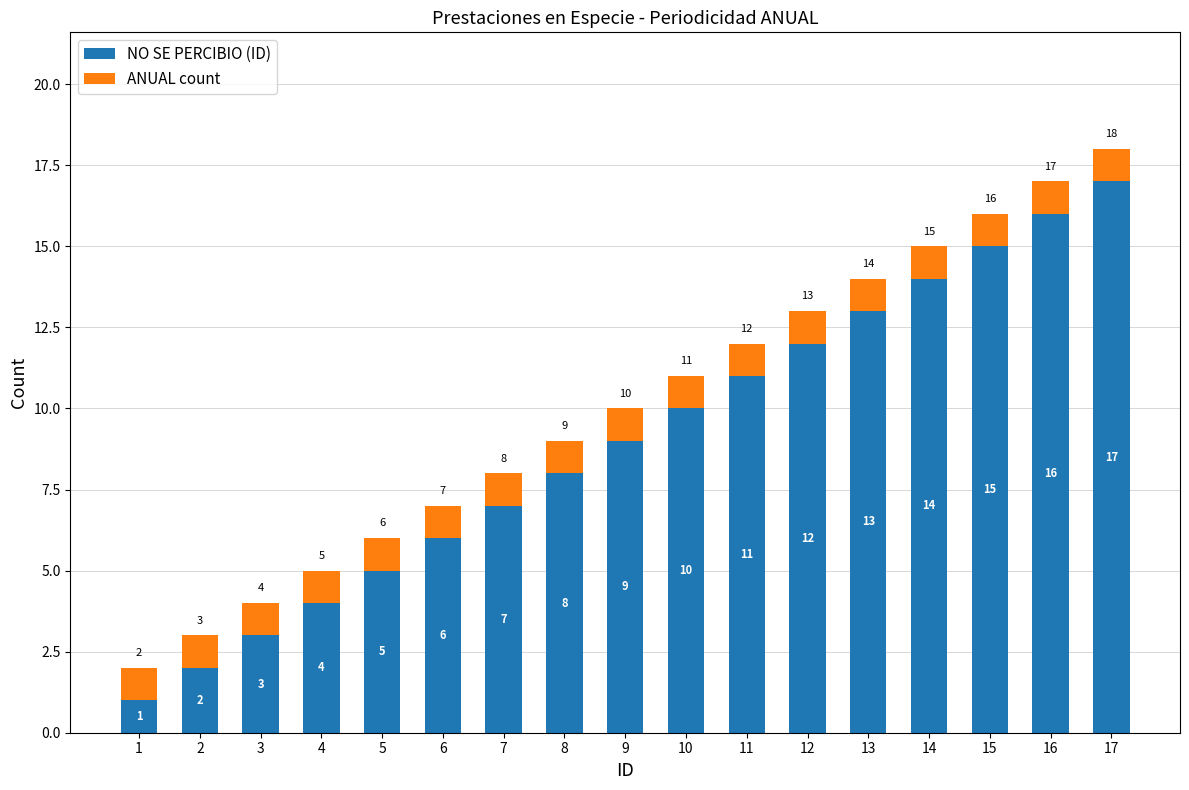

What is the difference between the NO SE PERCIBIO (ID) values at 15 and 12?

3